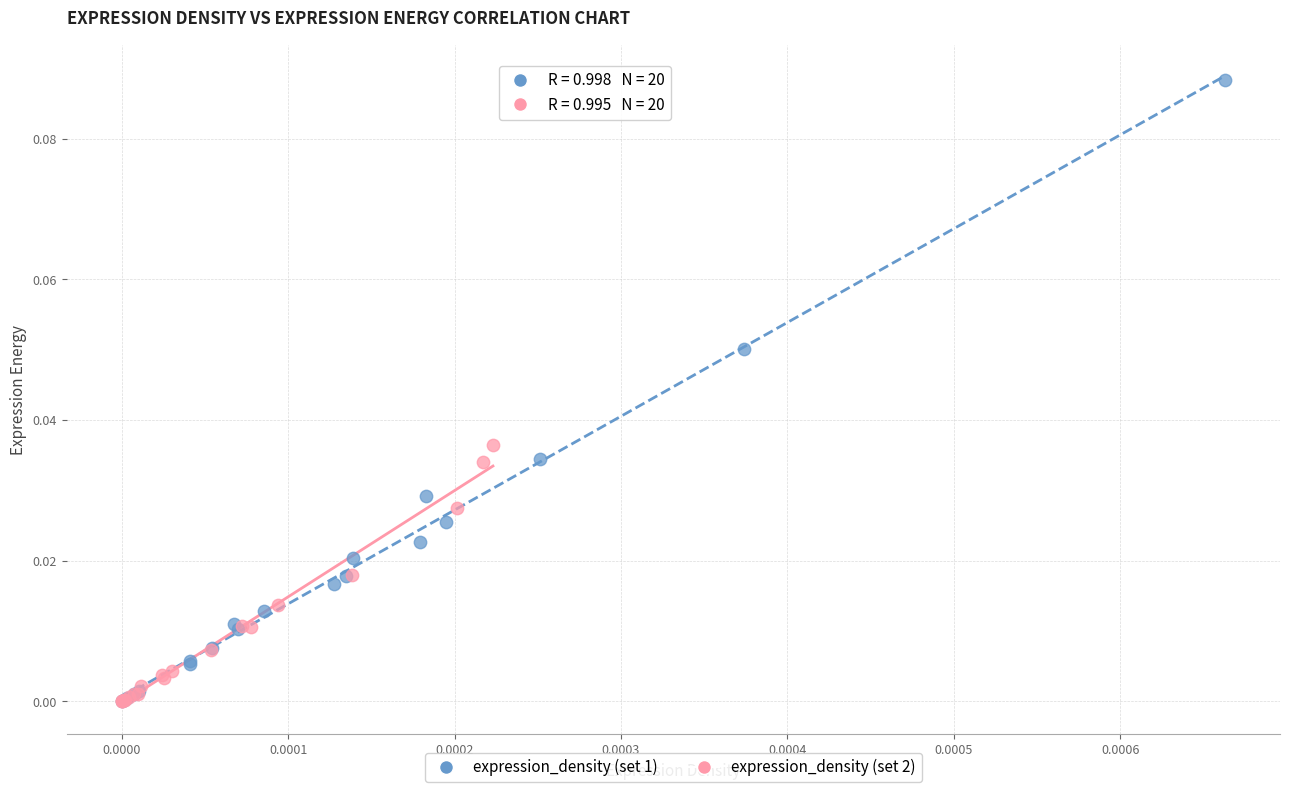

Which series reaches the maximum Y coordinate?

expression_density (set 1)